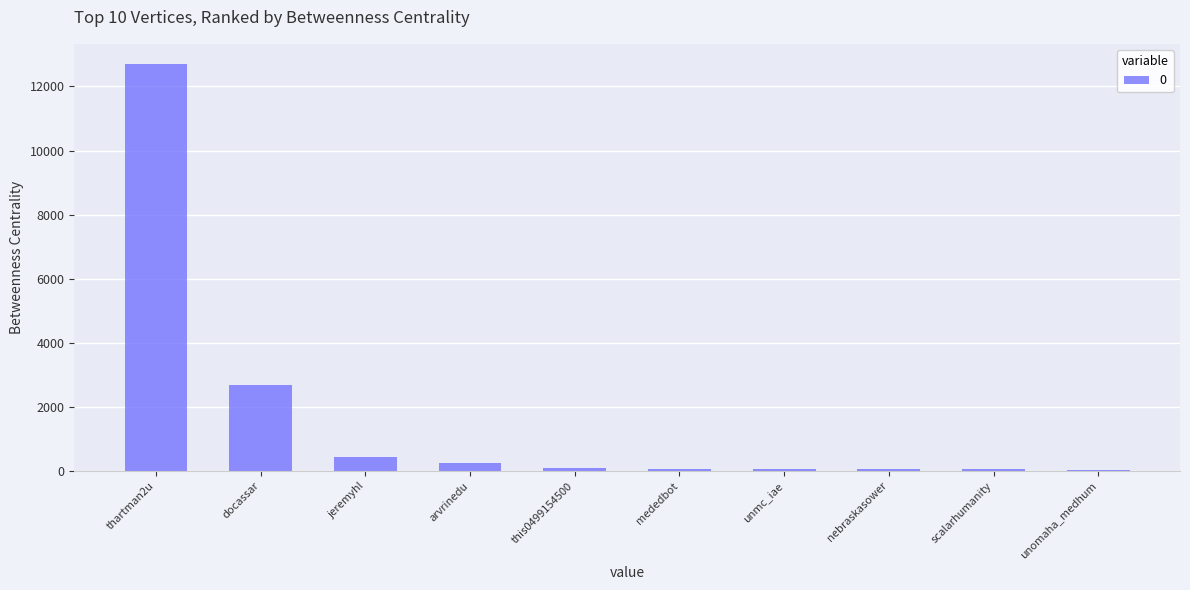

Is it true that the value at docassar is 720.4?

False